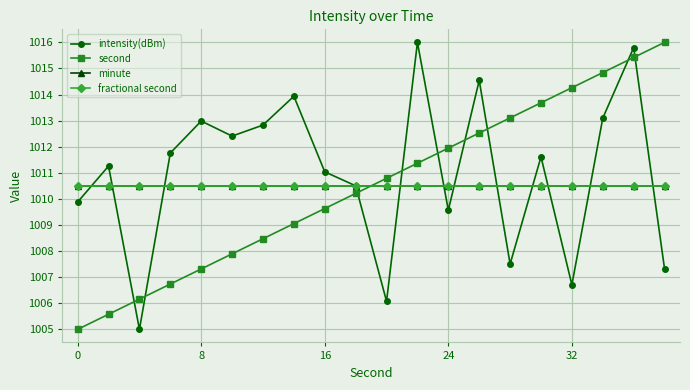

Is this an area chart (filled region under the line)?

No